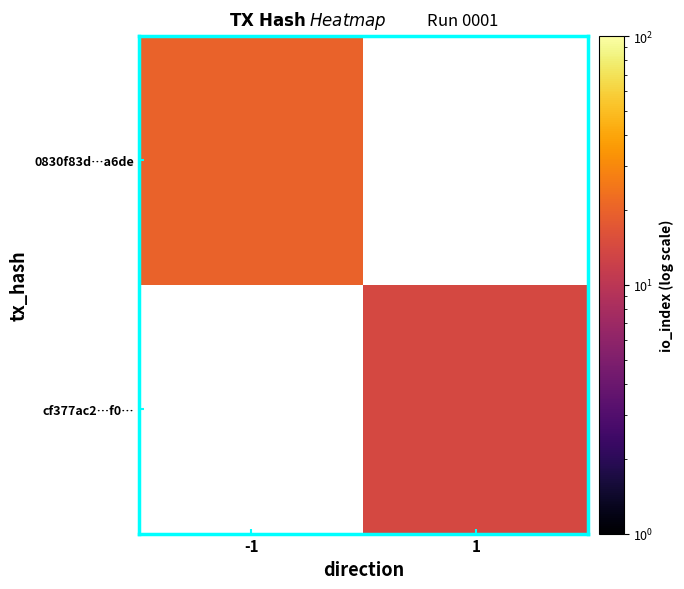

Is it true that cf377ac2…f0… equals 14.0 at 1?

True